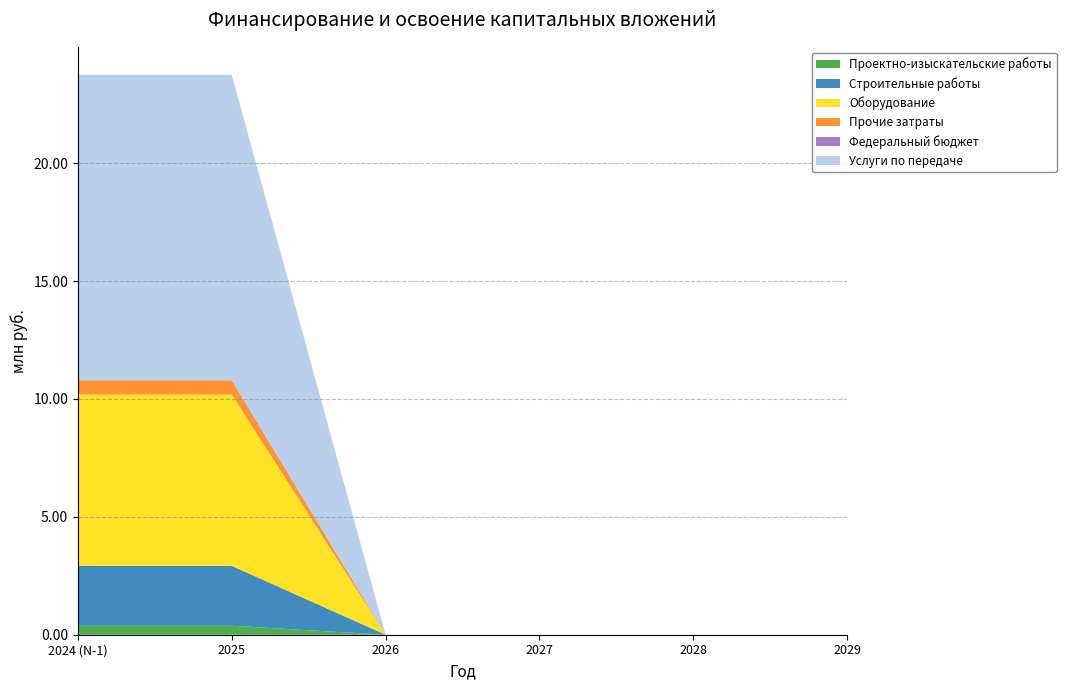

Reading right to left, list all the values displayed in this chart.

Проектно-изыскательские работы: 0.0	0.0	0.0	0.0	0.4	0.4
Строительные работы: 0.0	0.0	0.0	0.0	2.5	2.5
Оборудование: 0.0	0.0	0.0	0.0	7.3	7.3
Прочие затраты: 0.0	0.0	0.0	0.0	0.6	0.6
Федеральный бюджет: 0.0	0.0	0.0	0.0	0.0	0.0
Услуги по передаче: 0.0	0.0	0.0	0.0	13.0	13.0